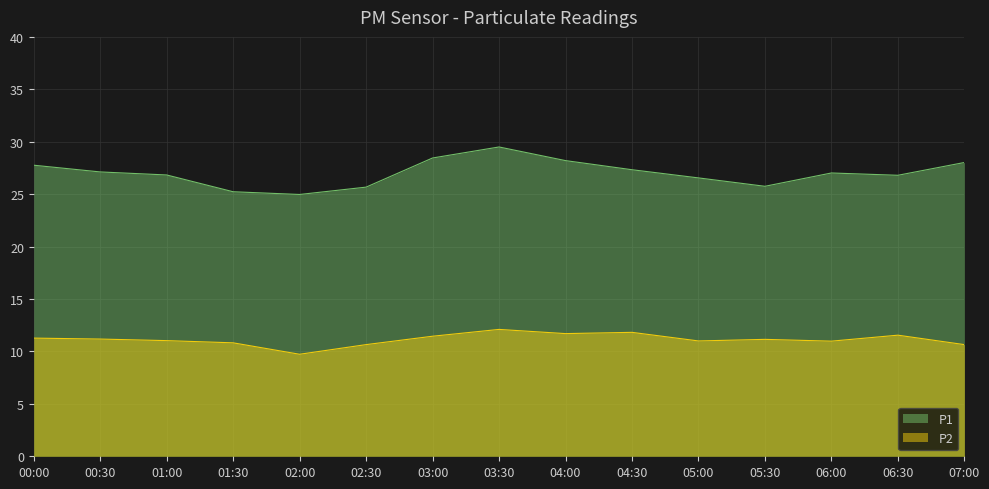

What is the label of the 4th point from the left?

01:30